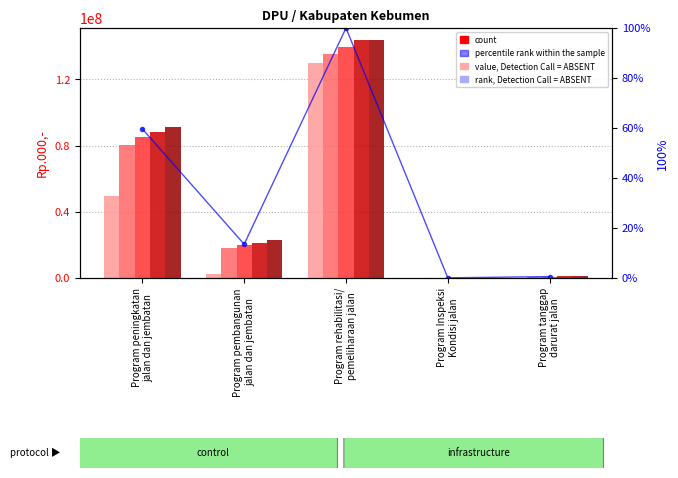

Which series has the widest spread of values?

col_18